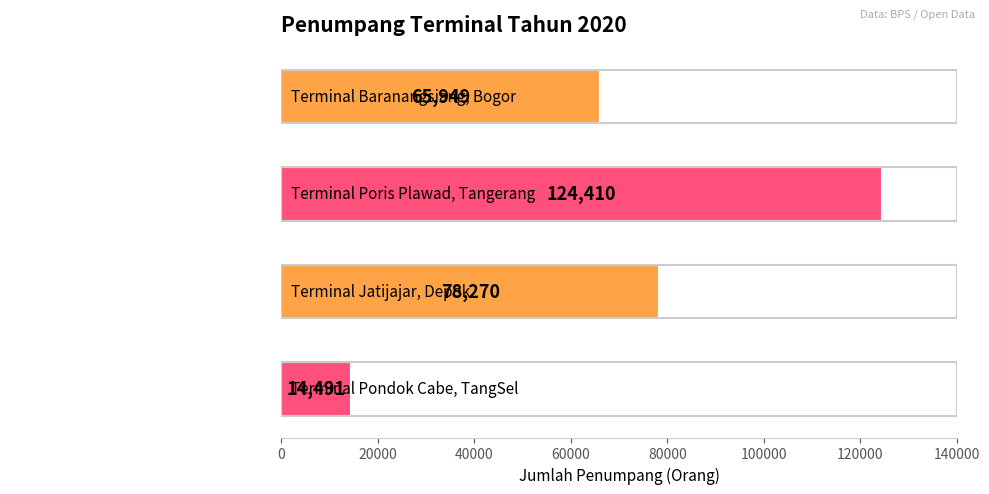

What is the change in value from Terminal Poris Plawad, Tangerang to Terminal Pondok Cabe, TangSel?

-109919